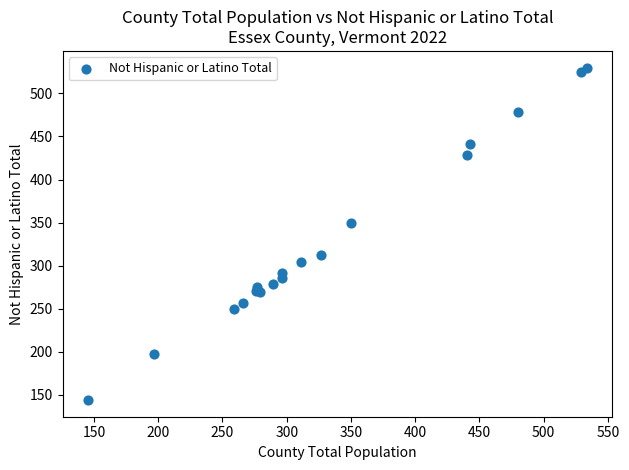

What Y value in the scatter plot is closest to 337?

349